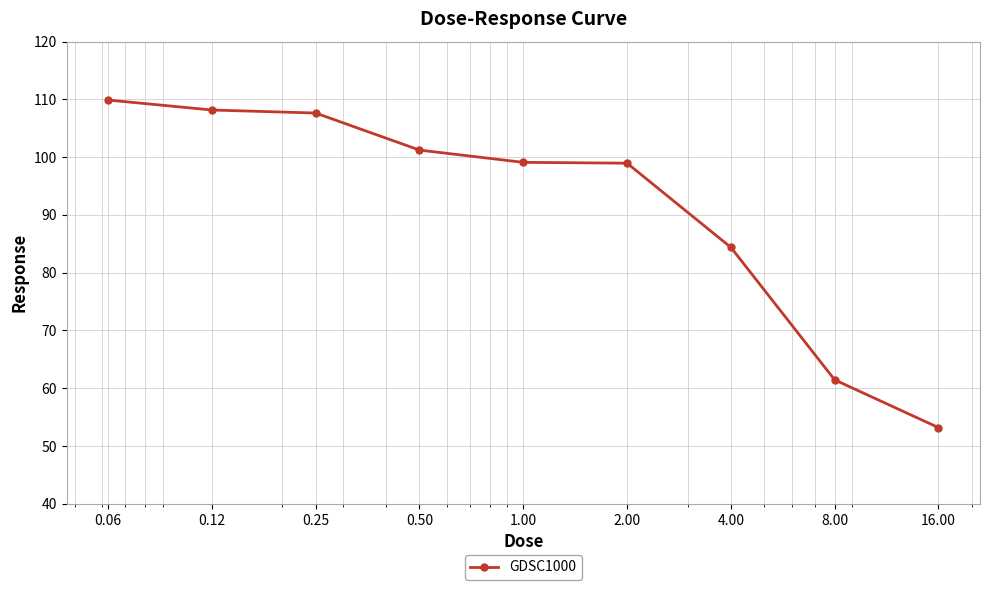

What is the sum of all values?

824.0